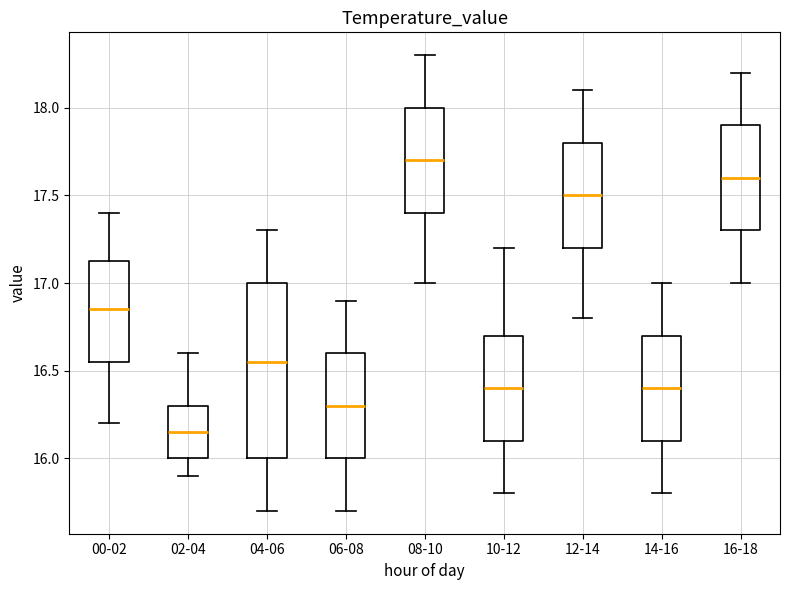

Where is the lower edge of the box for 02-04 on the y-axis? The values are not printed on the chart, so give them approximately, as read against the axis.

16.00